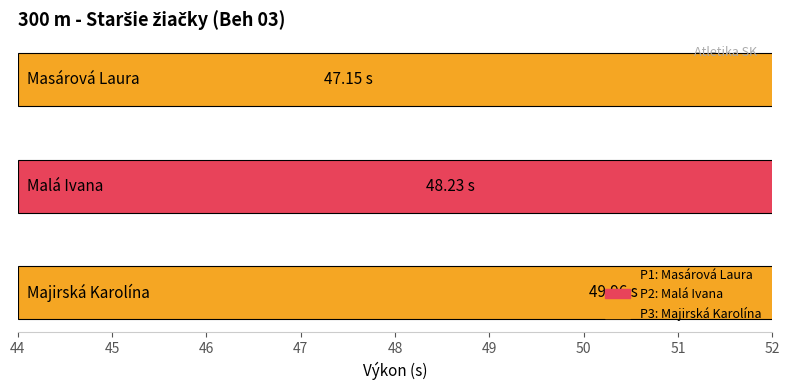

What is the change in value from Masárová Laura to Malá Ivana?

+1.1